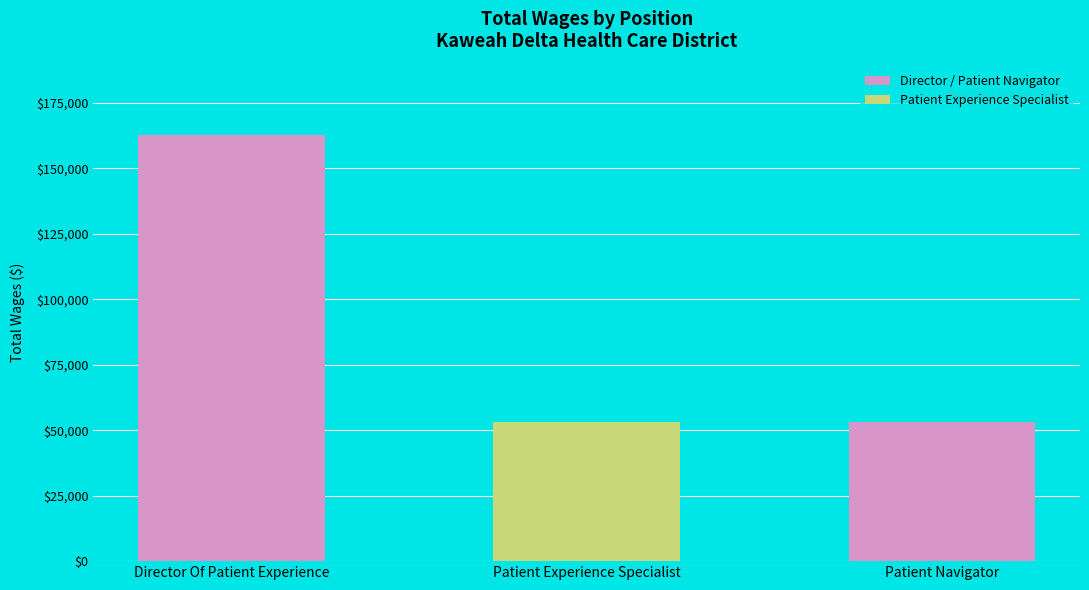

What is the ratio of the value at Patient Navigator to the value at Patient Experience Specialist?

1.0